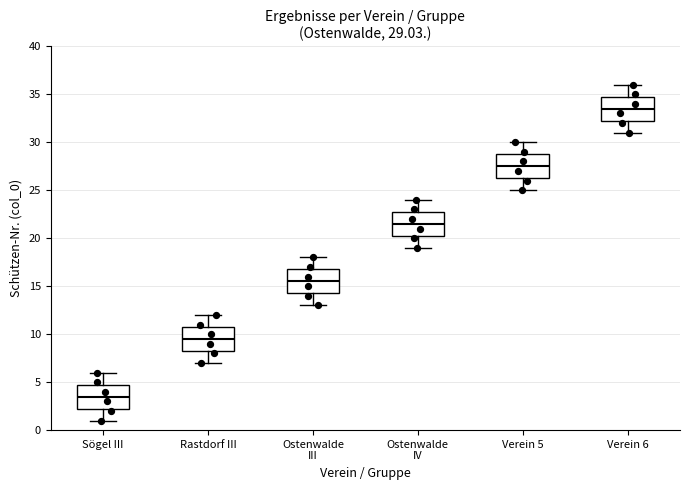

Which box's median line is the highest?

Verein 6